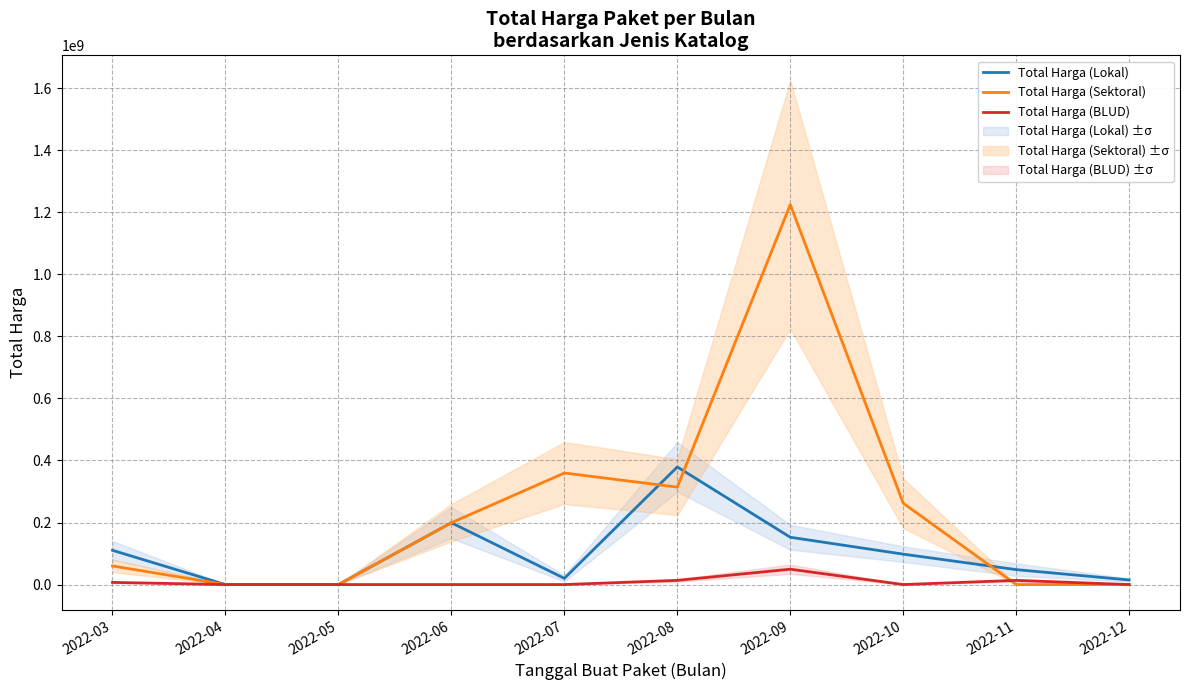

Where is the first local minimum for Total Harga (Sektoral)?

2022-08